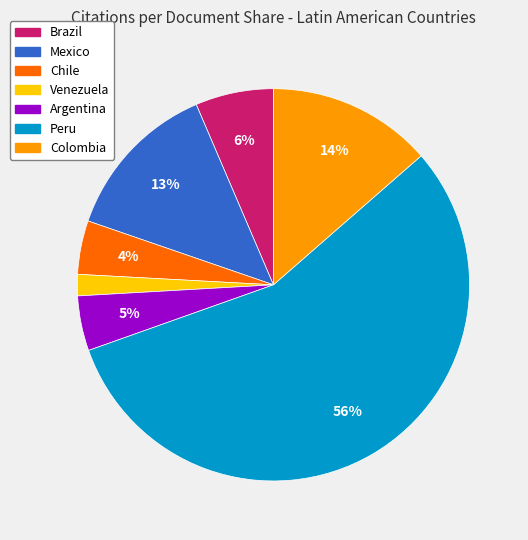

To the nearest percent, what portion does Venezuela represent?

2%